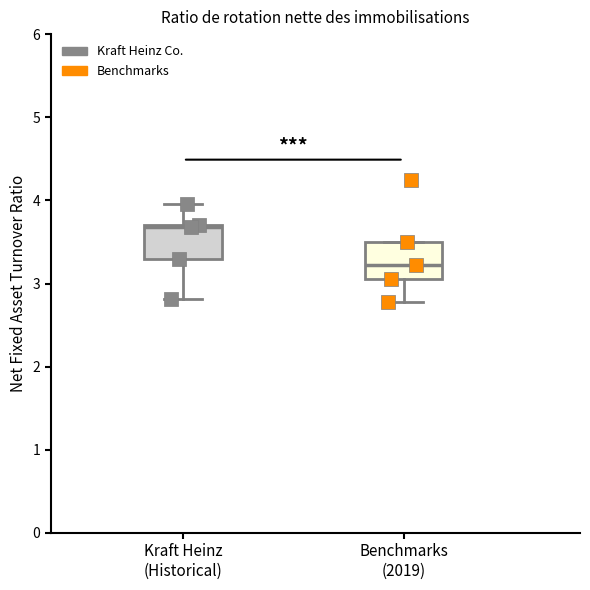

Reading left to right, transcribe this box plot: for each box, give where its median line is, the range the box spans, and where its two whiskers end, as read against the y-axis. The values are not printed on the chart, so give them approximately, as read against the axis.

Kraft Heinz (Historical): median 3.7, box 3.3 to 3.7, whiskers 2.8 to 4.0
Benchmarks (2019): median 3.2, box 3.1 to 3.5, whiskers 2.8 to 3.5